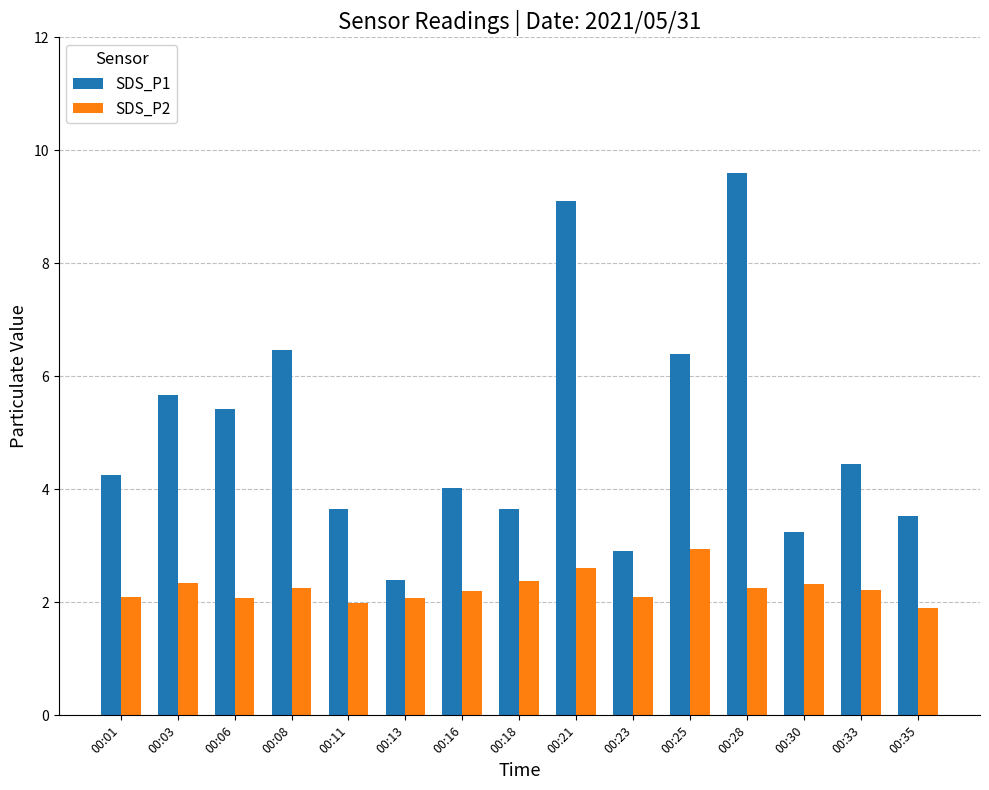

What is the difference between the highest and lowest values at 00:33?

2.2